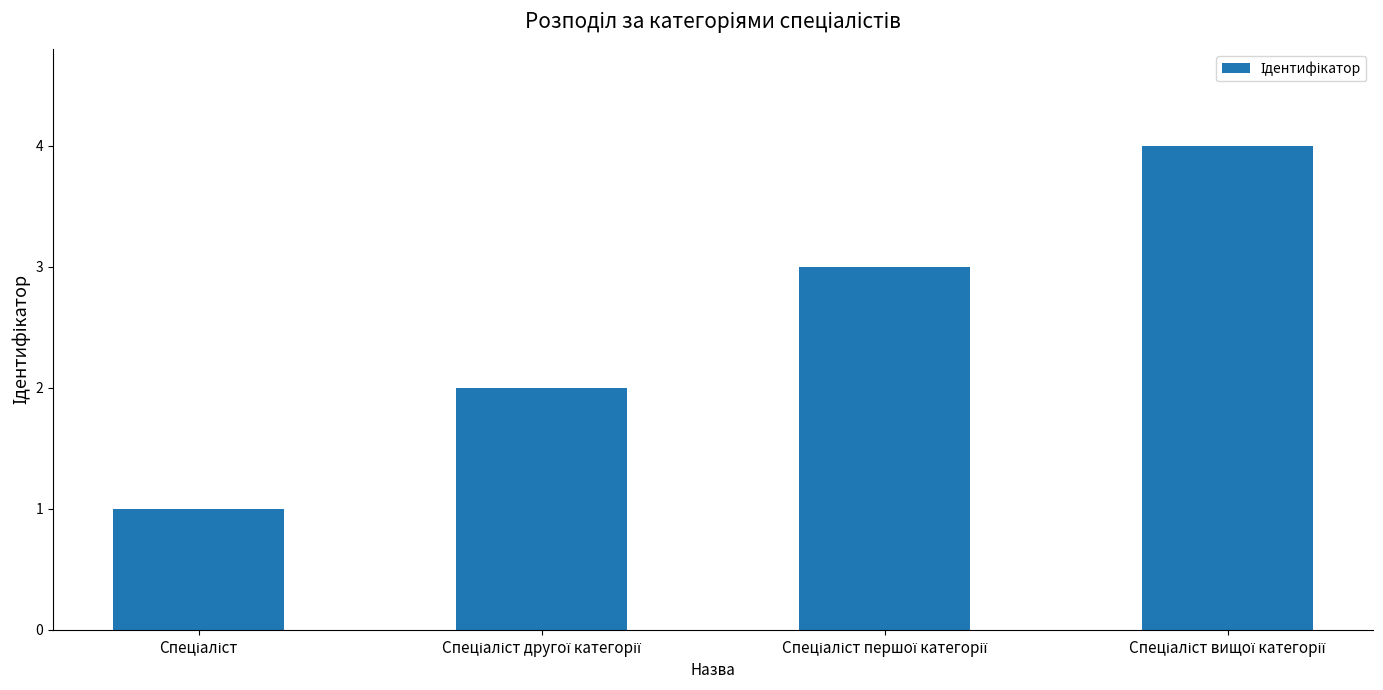

What is the difference between the maximum and minimum values?

3